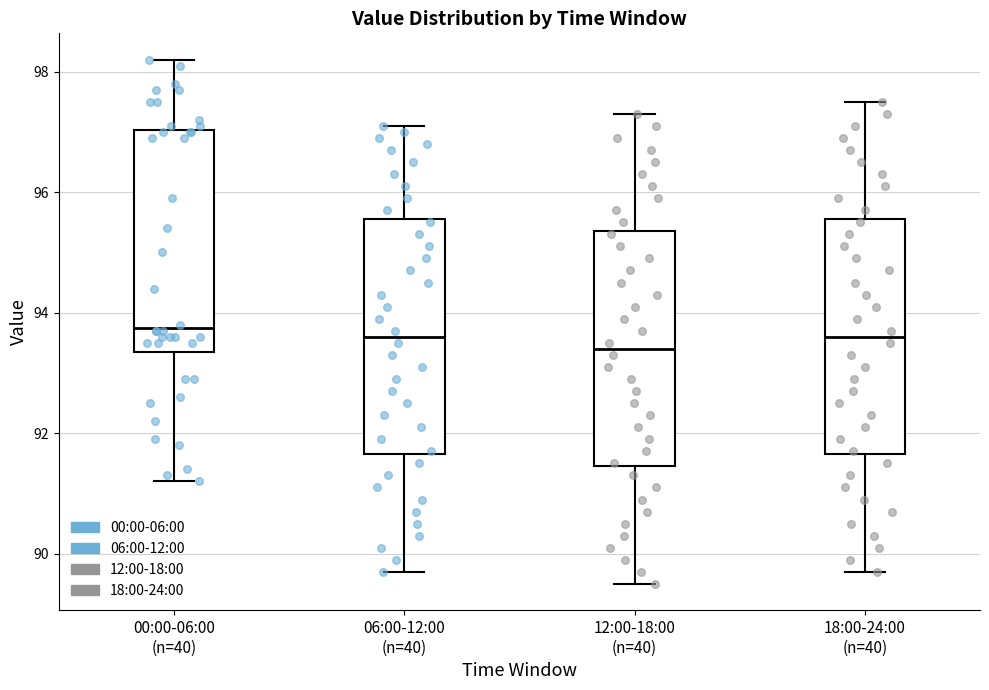

Reading left to right, read every box against the y-axis: the position of its median line, the range the box covers, and the ends of its whiskers. The values are not printed on the chart, so give them approximately, as read against the axis.

00:00-06:00 (n=40): median 93.8, box 93.4 to 97.0, whiskers 91.2 to 98.2
06:00-12:00 (n=40): median 93.6, box 91.6 to 95.6, whiskers 89.8 to 97.2
12:00-18:00 (n=40): median 93.4, box 91.4 to 95.4, whiskers 89.6 to 97.4
18:00-24:00 (n=40): median 93.6, box 91.6 to 95.6, whiskers 89.8 to 97.6